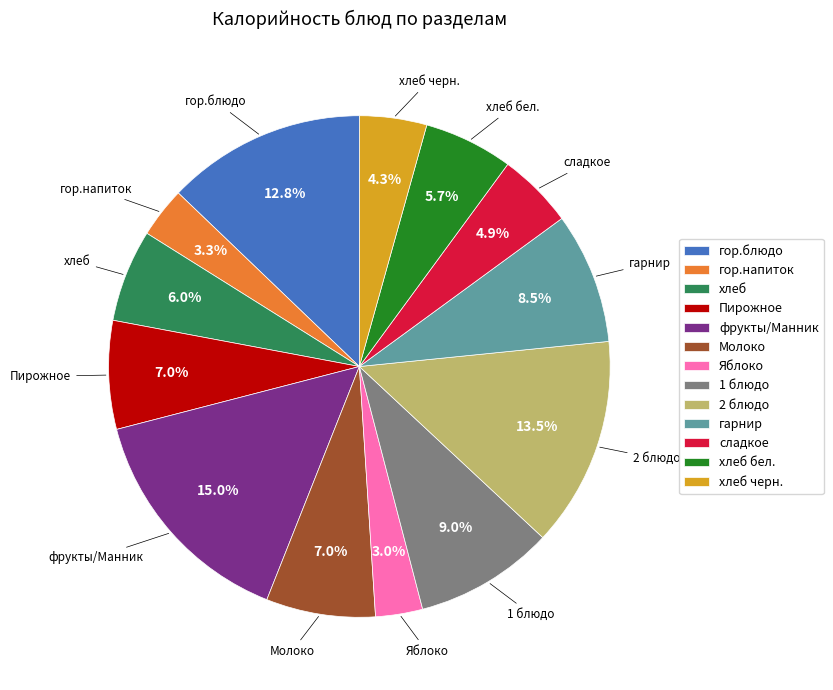

Is there a majority slice in this chart?

No